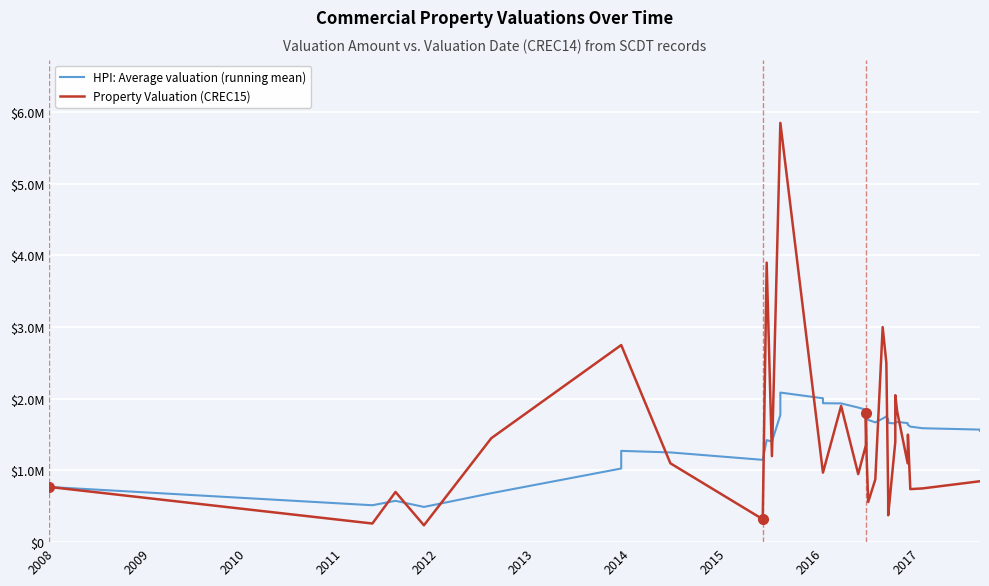

What are all the series names shown in the legend?

HPI: Average valuation (running mean), Property Valuation (CREC15)